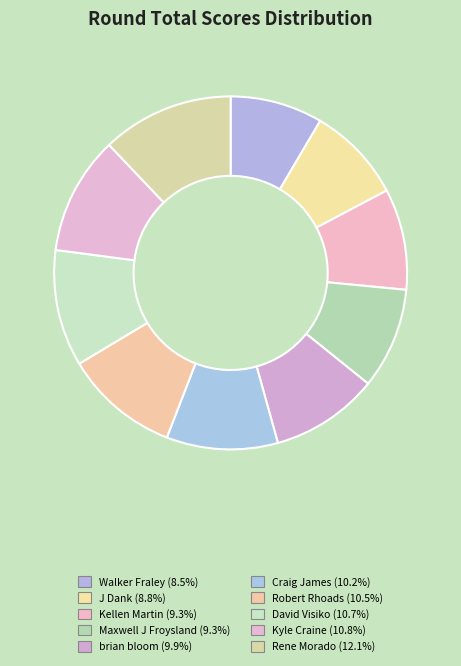

To the nearest percent, what is the difference between the Rene Morado and J Dank slice percentages?

3%